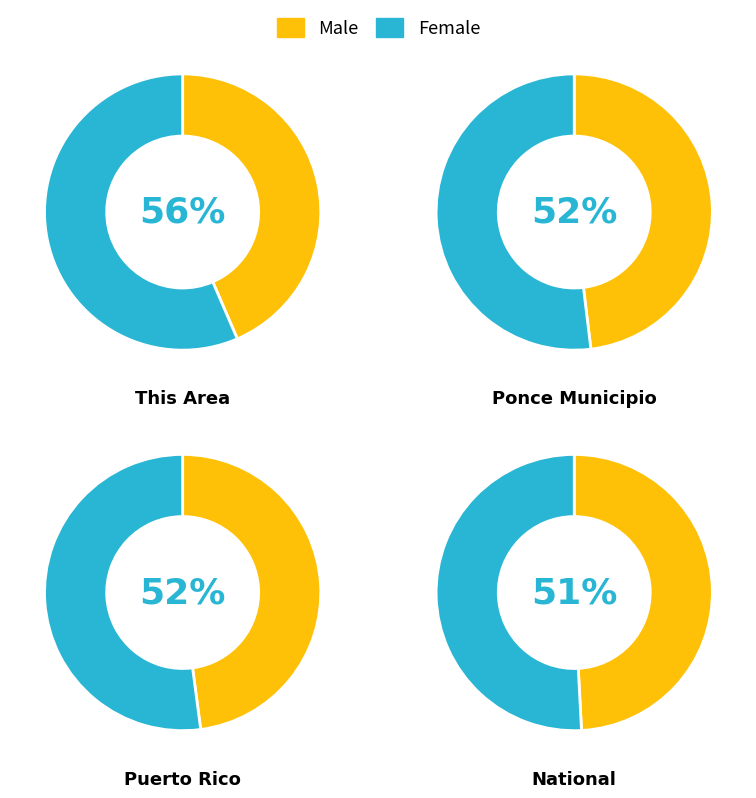

Which series changed the most between This Area and National?

Female